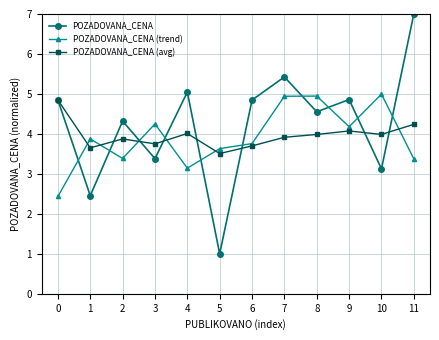

List the series in order of their peak value, highest first.

POZADOVANA_CENA, POZADOVANA_CENA (trend), POZADOVANA_CENA (avg)